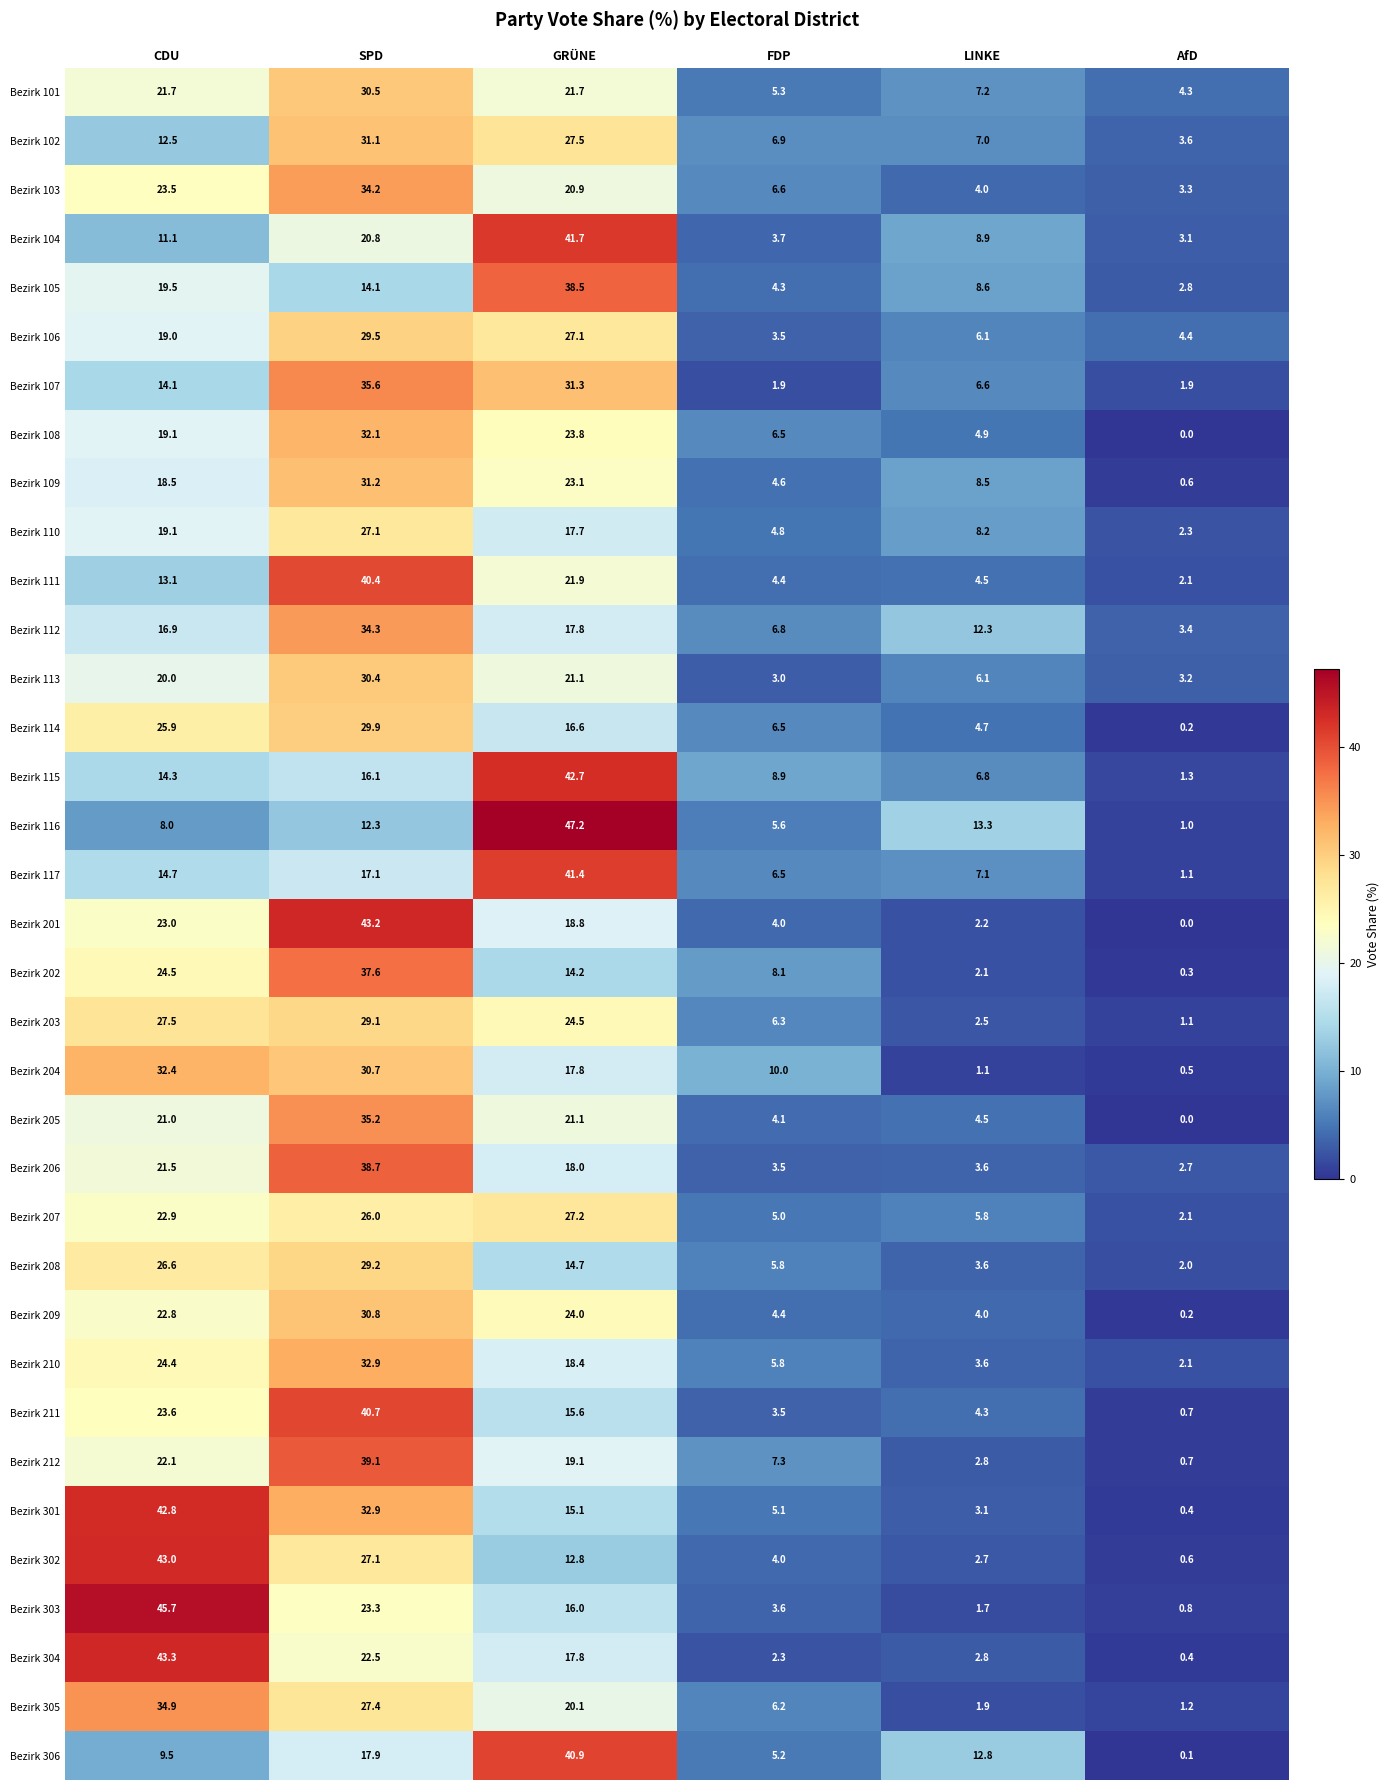

Which series has the largest total across all categories?

Bezirk 301